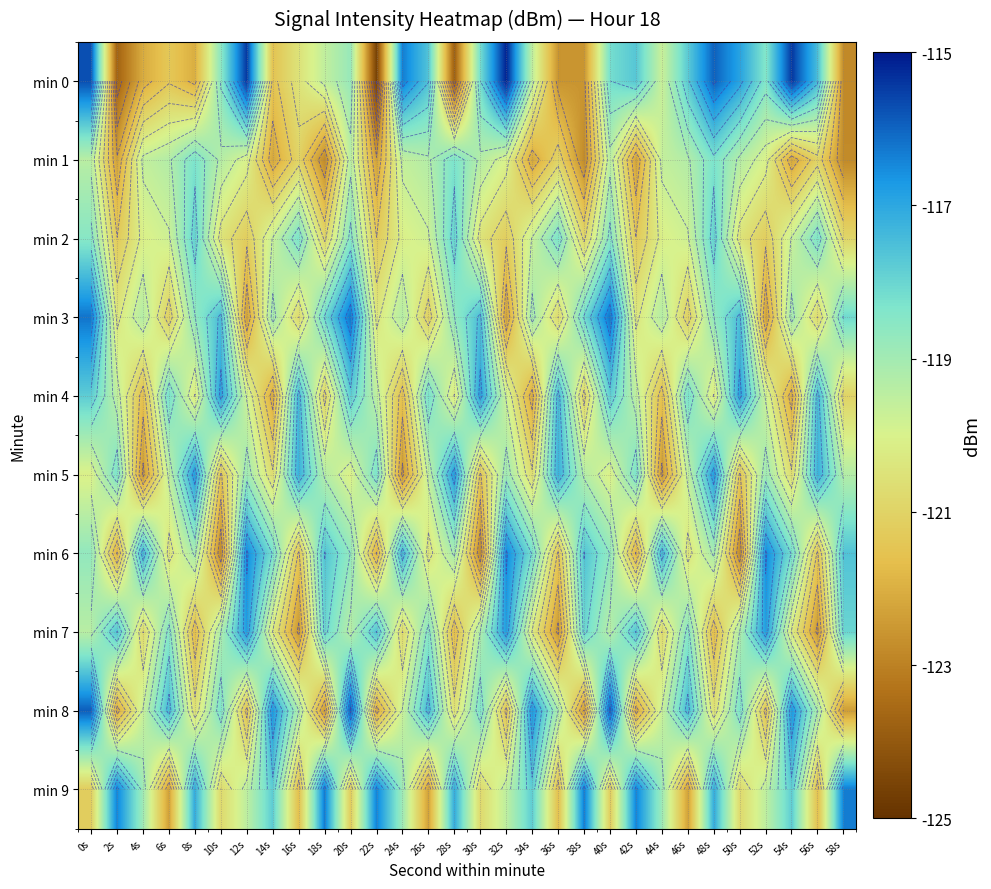

Which category has the highest value across all series?

32s